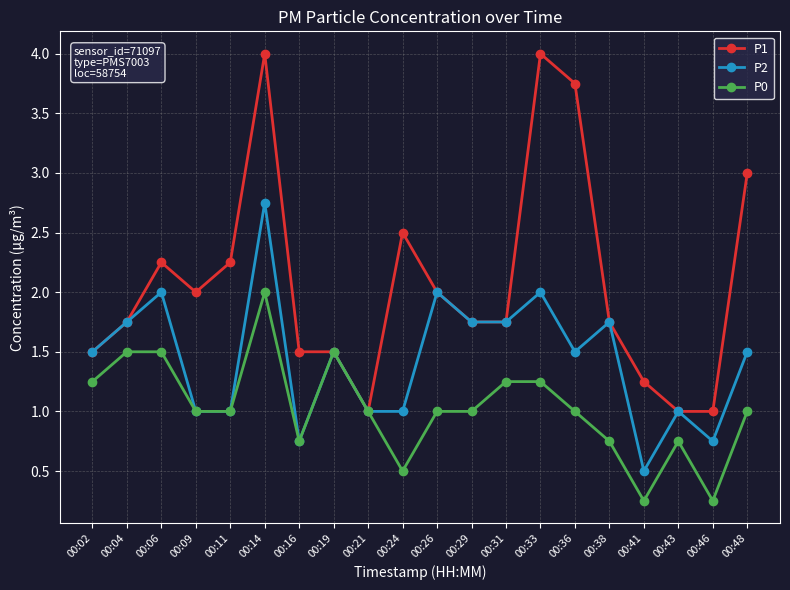

List the series in order of their overall mean, lowest first.

P0, P2, P1